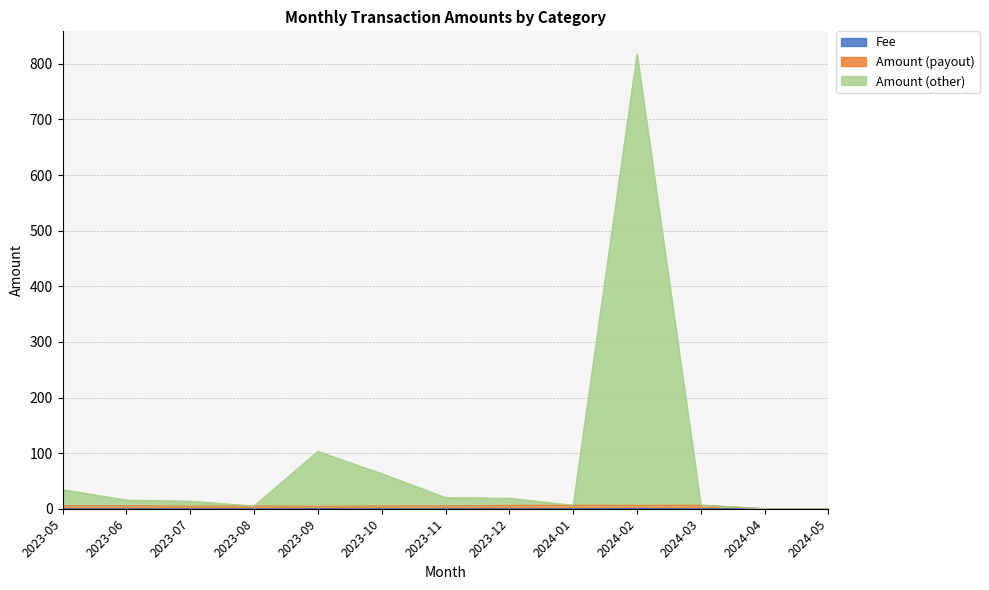

What position from the right is 2023-05?

13